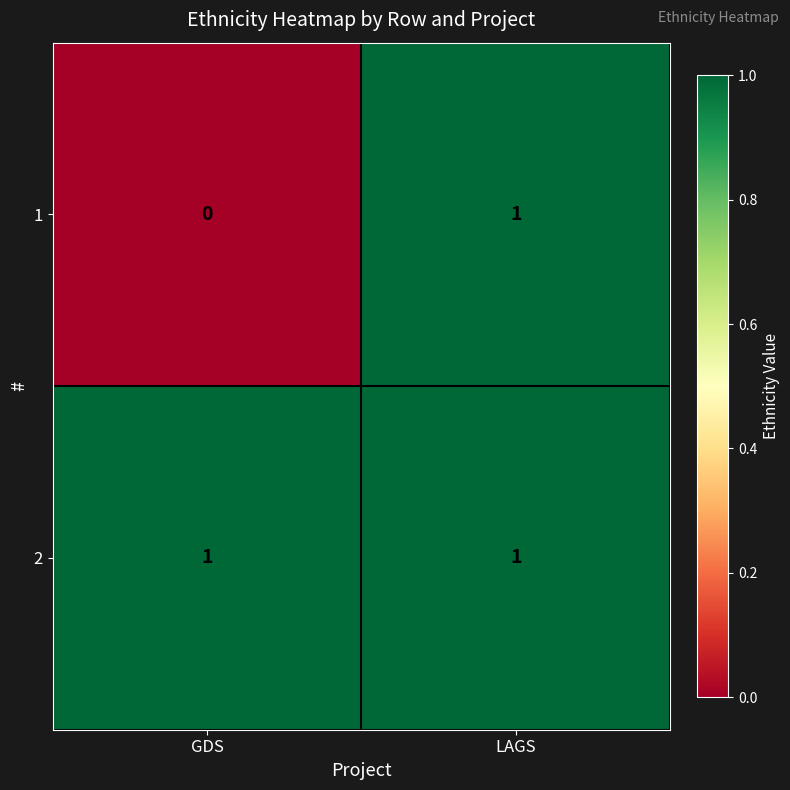

True or false: 2 has a value of 1 at LAGS.

True